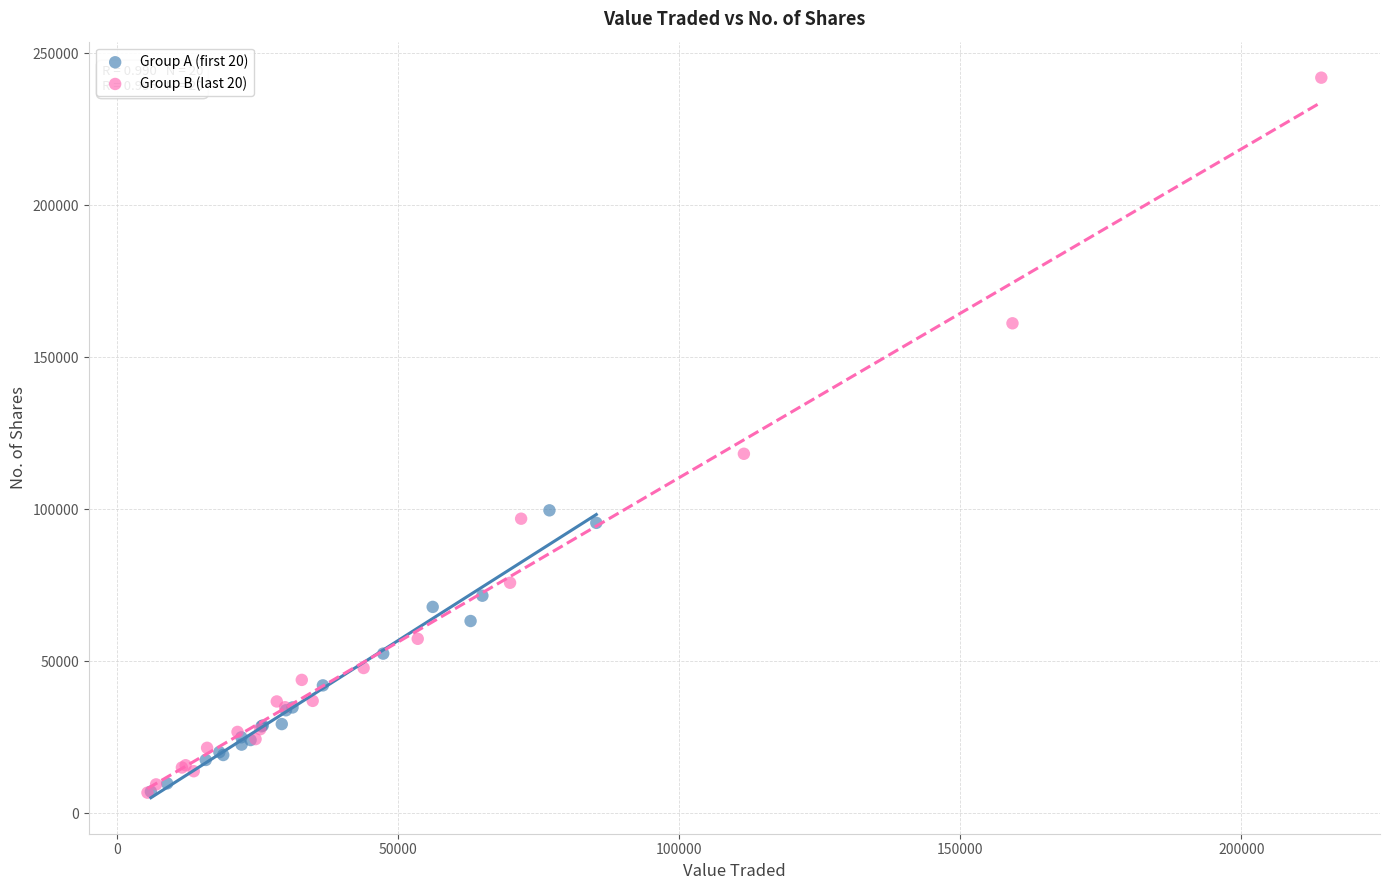

Which series reaches the maximum Y coordinate?

Group B (last 20)